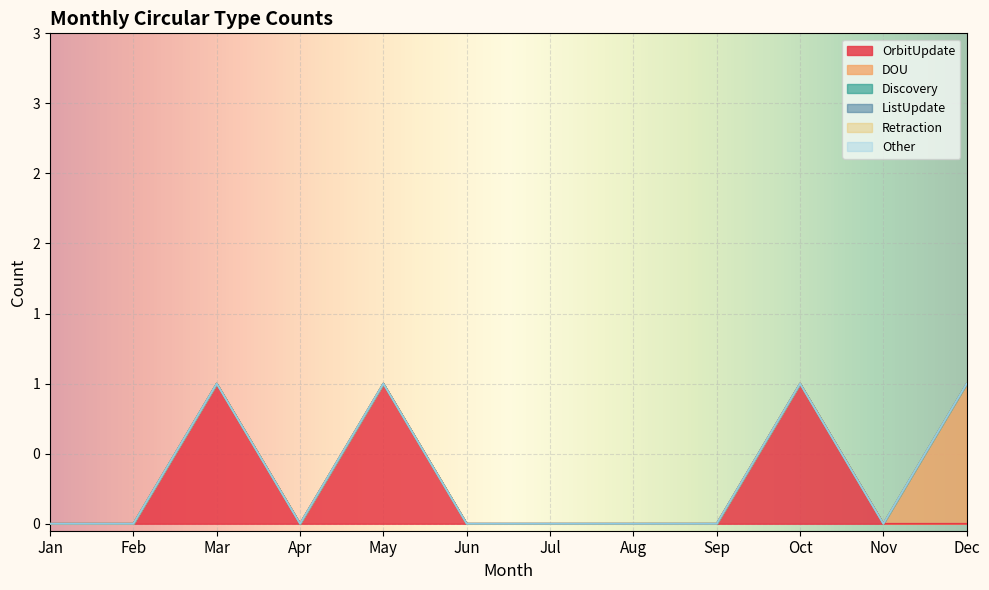

Which series has the widest spread of values?

OrbitUpdate